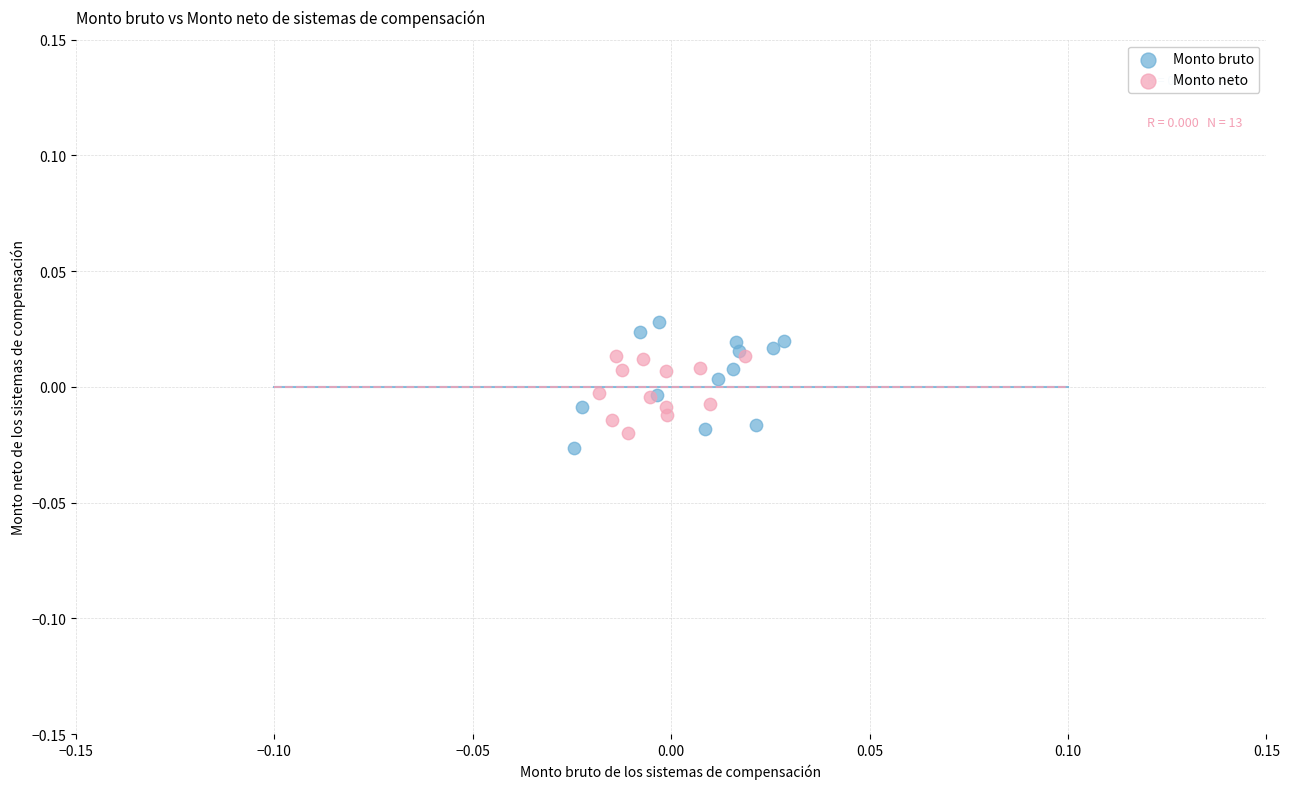

Which series contains the highest Y value?

Monto bruto